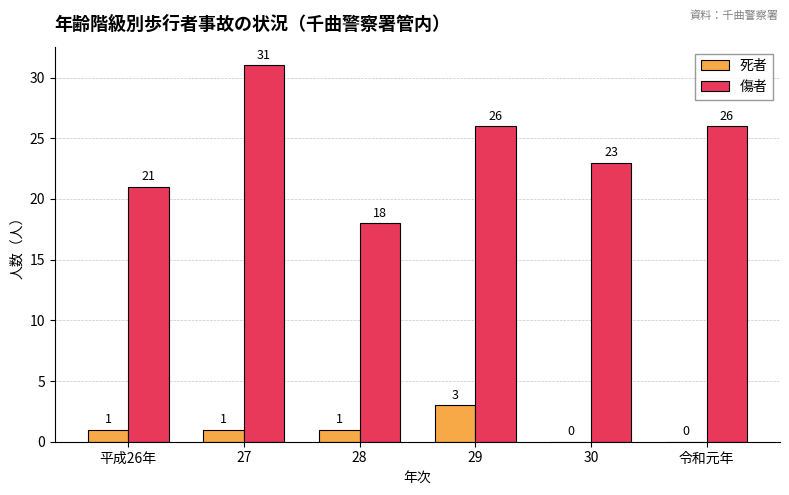

At which category is the sum across all series the highest?

27